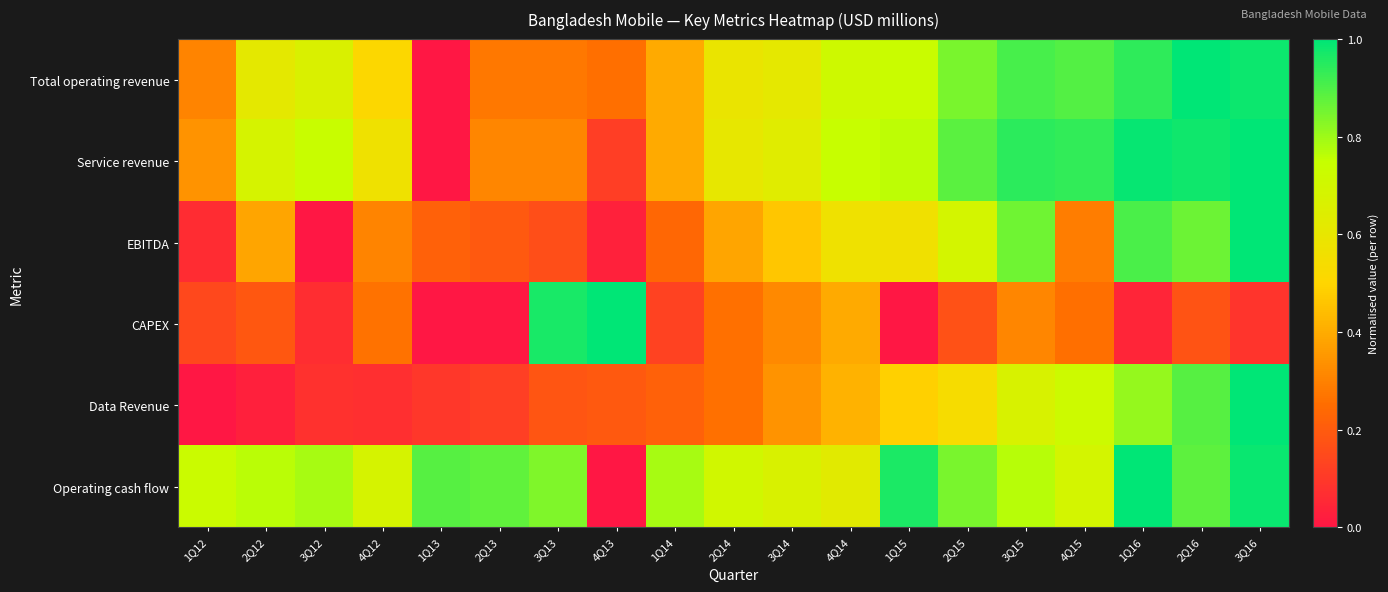

Which label corresponds to the smallest value in the chart?

1Q13